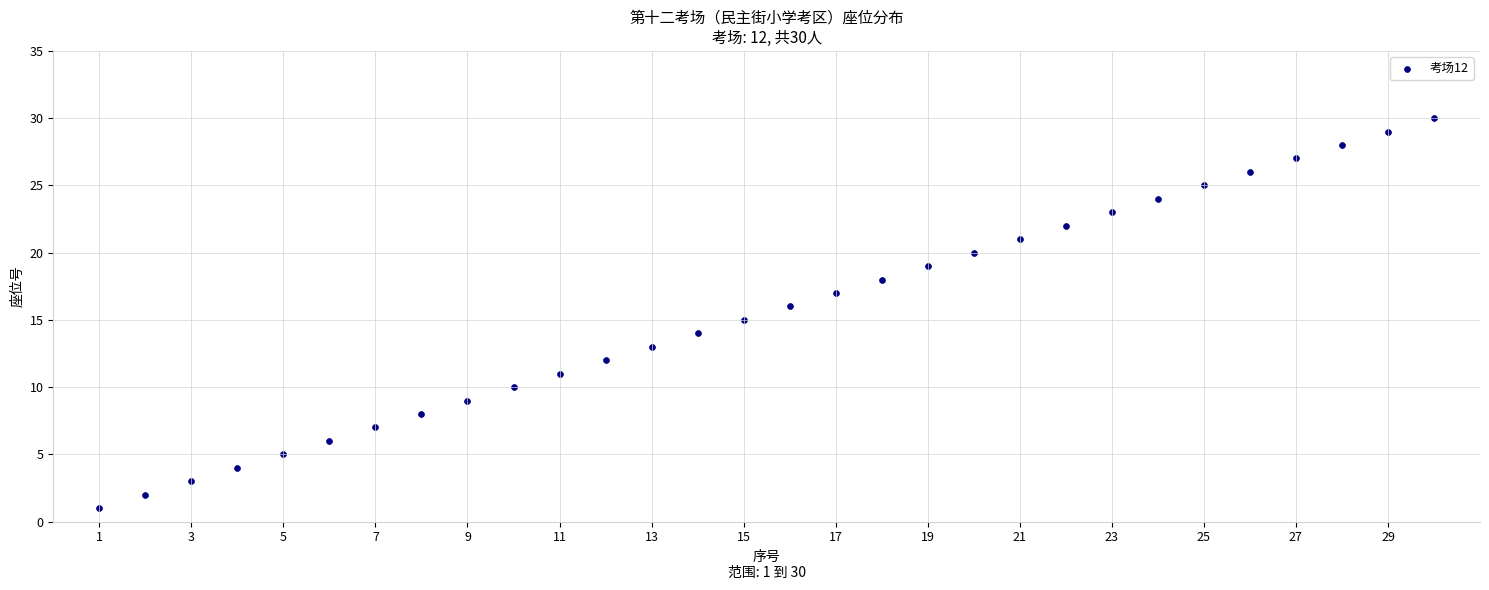

What is the range of X values (max minus min)?

29